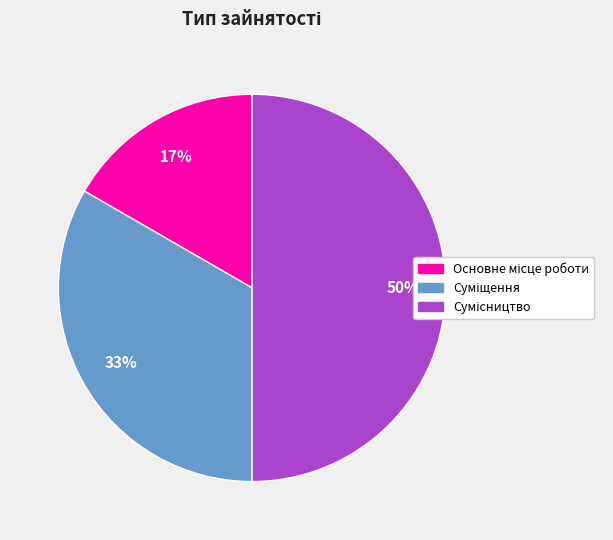

To the nearest percent, what is the difference between the largest and smallest slice percentages?

33%